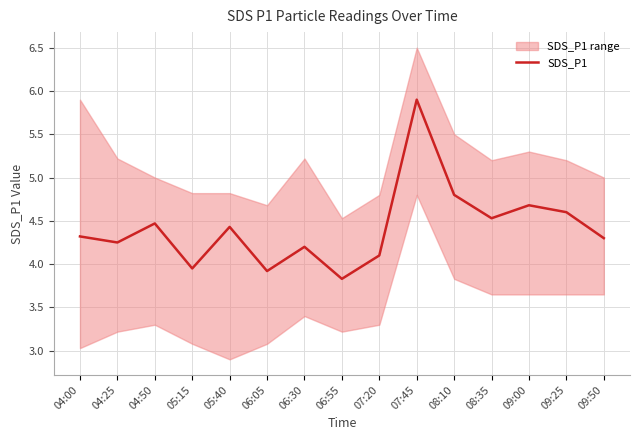

What is the value of the 11th point from the left?

4.8